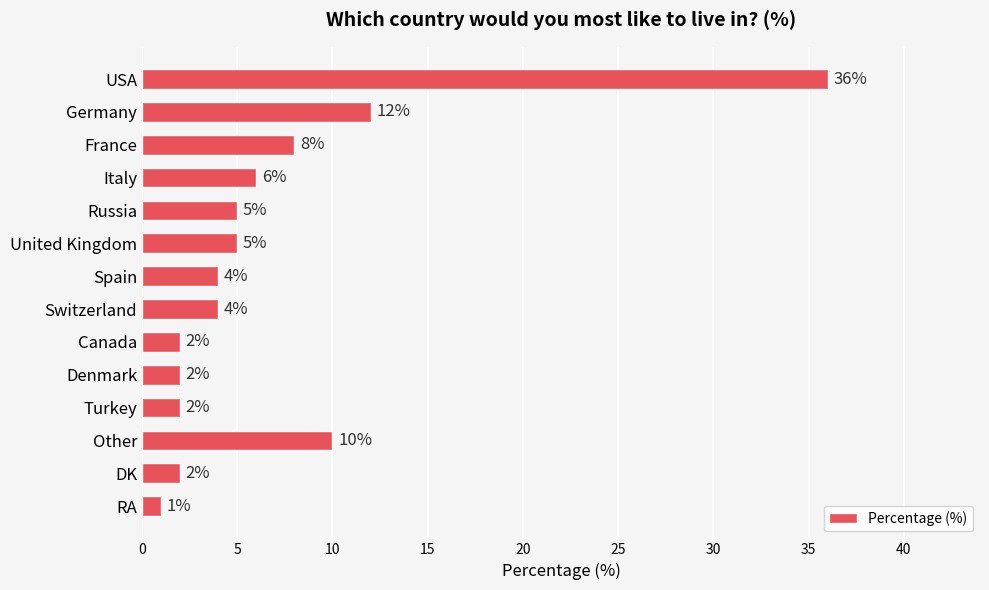

What is the average value?

7